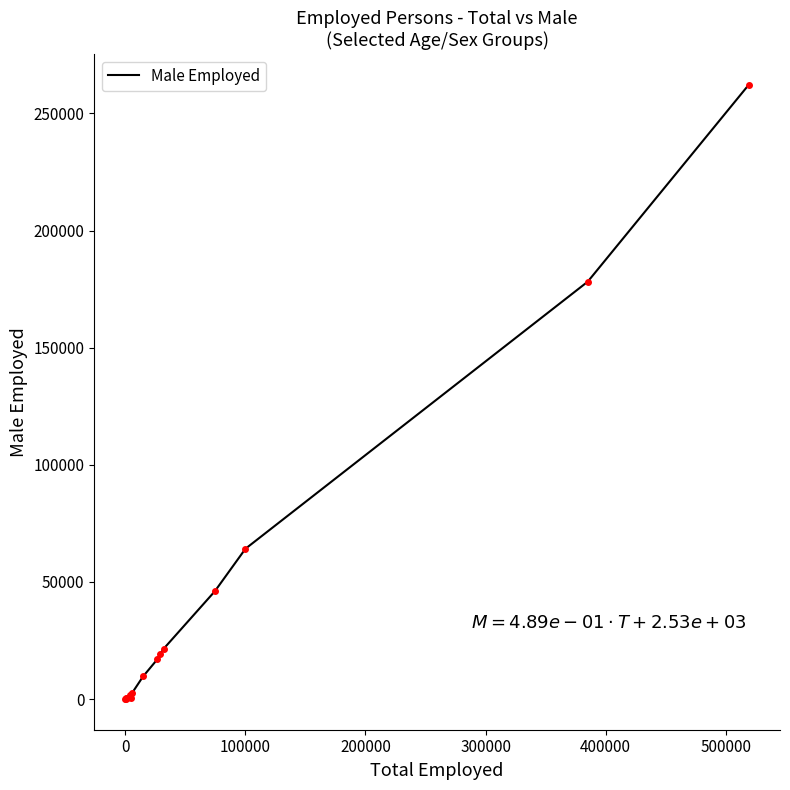

What is the maximum value shown in the chart?

262254